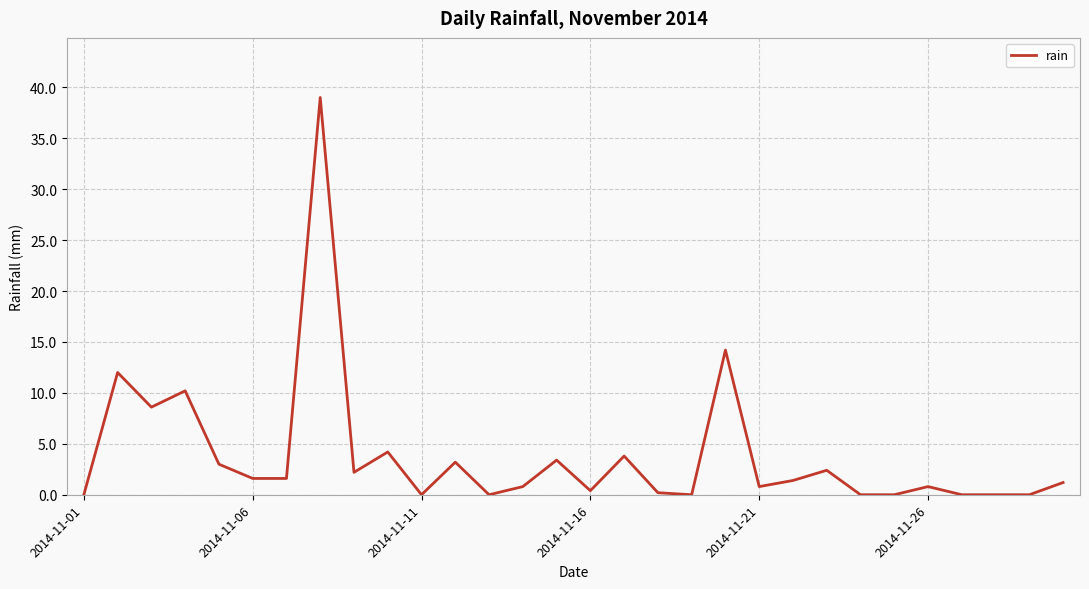

What is the difference between the maximum and minimum values?

39.0